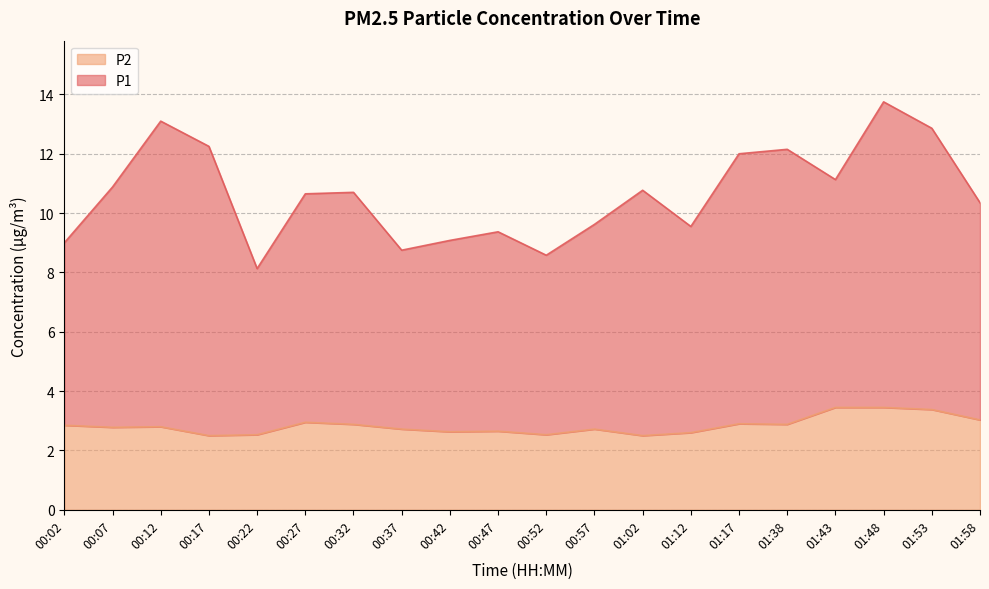

Reading left to right, transcribe all the data shown in this chart.

P1: 9.0	10.9	13.1	12.2	8.1	10.7	10.7	8.8	9.1	9.4	8.6	9.6	10.8	9.6	12.0	12.1	11.1	13.8	12.9	10.3
P2: 2.9	2.8	2.8	2.5	2.5	3.0	2.9	2.7	2.6	2.6	2.5	2.7	2.5	2.6	2.9	2.9	3.5	3.5	3.4	3.0